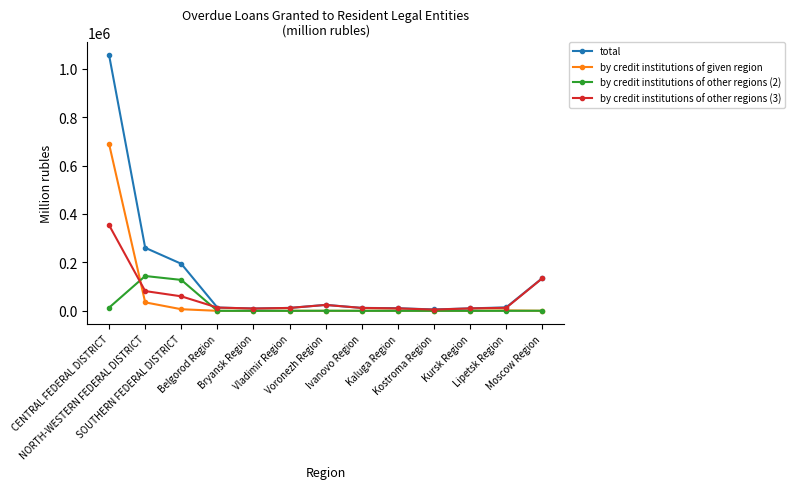

What are all the series names shown in the legend?

total, by credit institutions of given region, by credit institutions of other regions (2), by credit institutions of other regions (3)